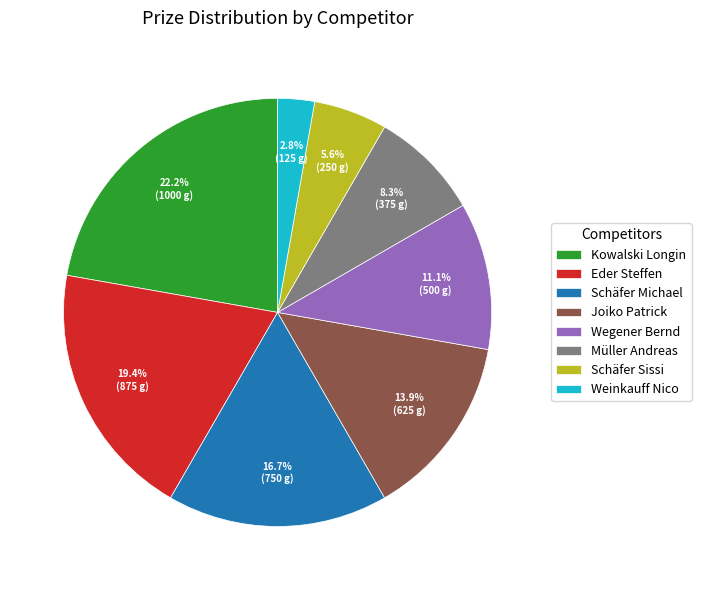

Does any single category account for the majority?

No